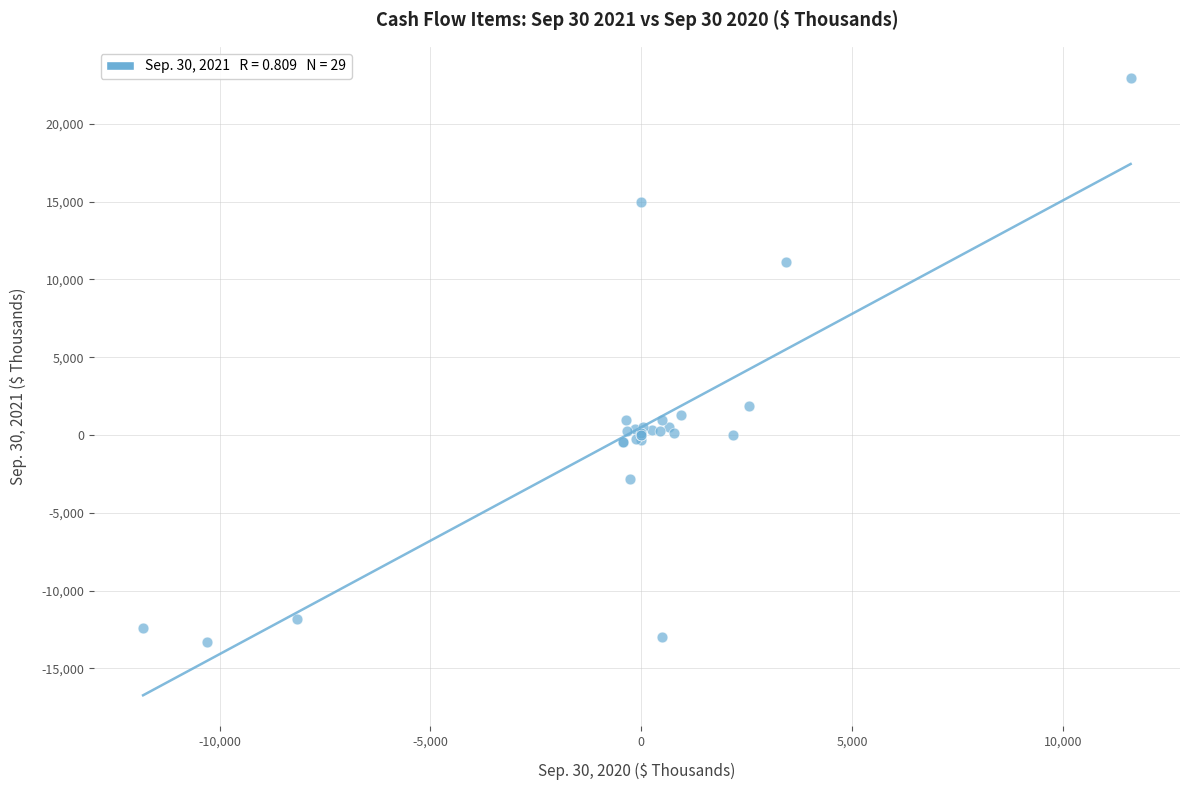

What Y value in the scatter plot is closest to 4831?

1881